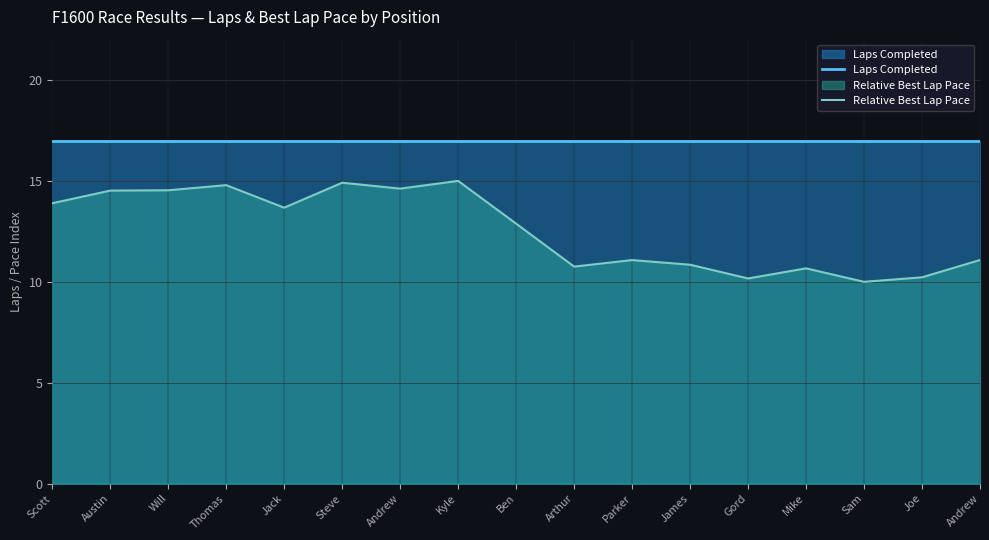

In Relative Best Lap Pace, how many points are higher than both neighbors (excluding endpoints)?

5